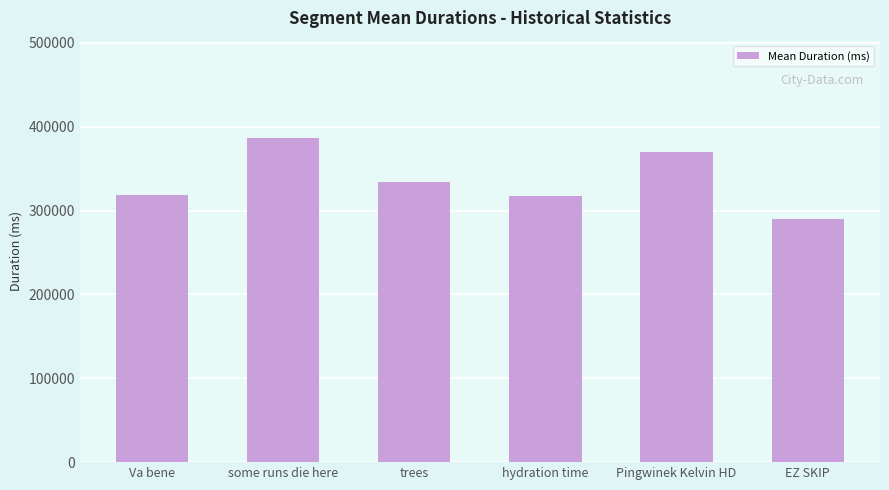

Between trees and some runs die here, which is larger?

some runs die here